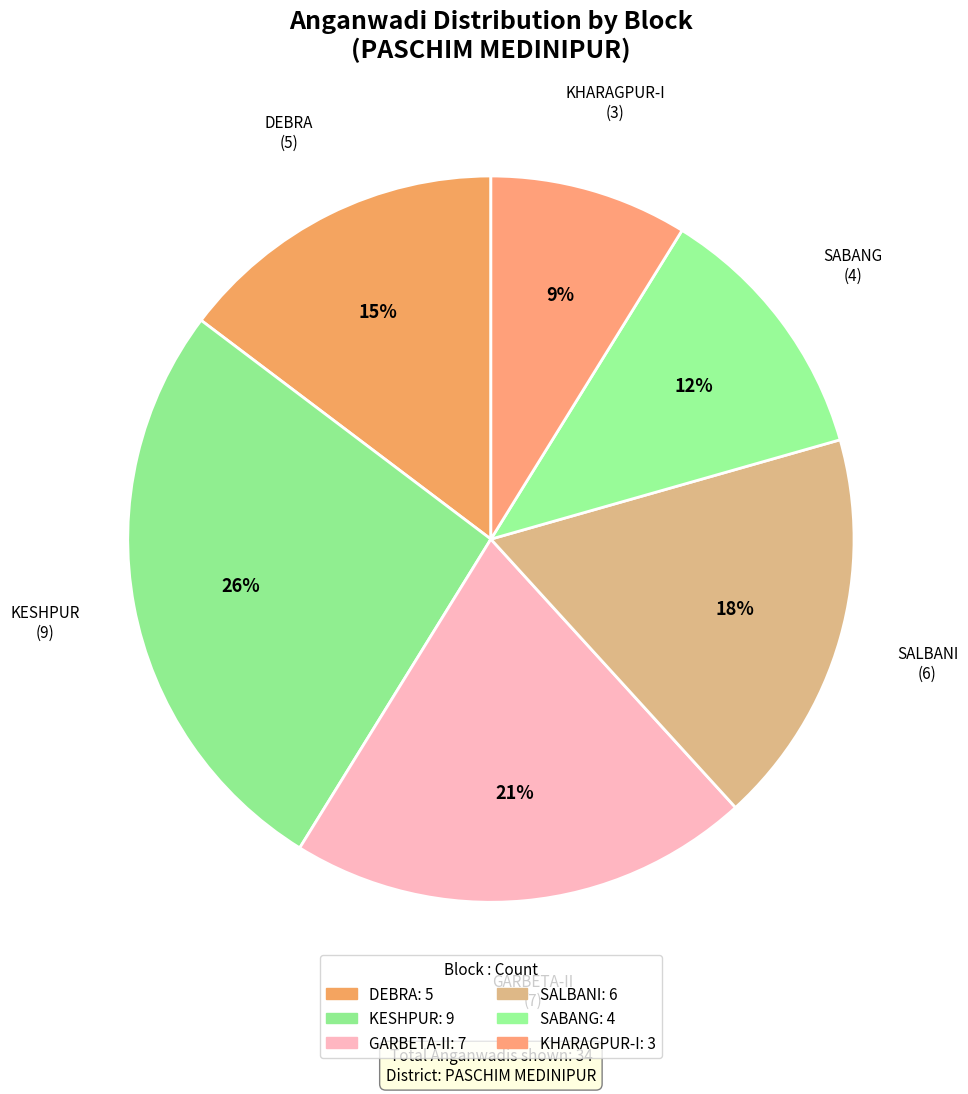

What is the ratio of the value at KESHPUR to the value at KHARAGPUR-I?

3.0